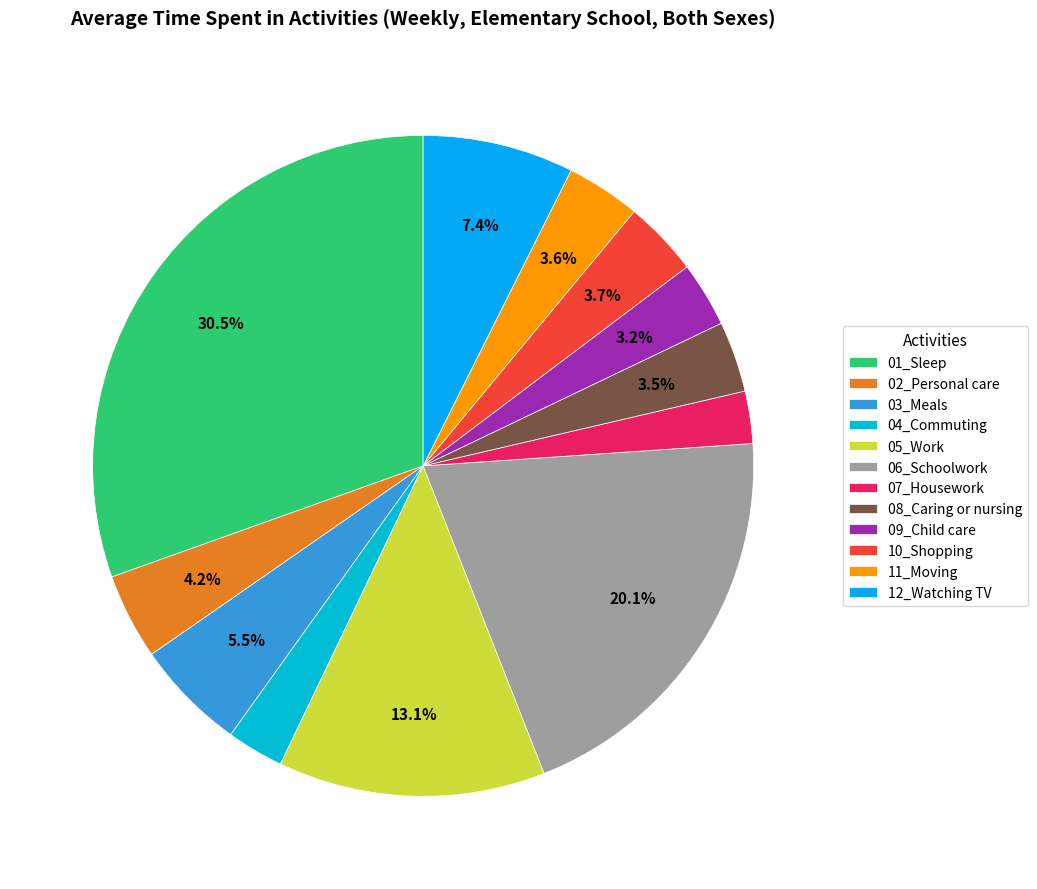

Which category has the biggest portion of the pie?

01_Sleep